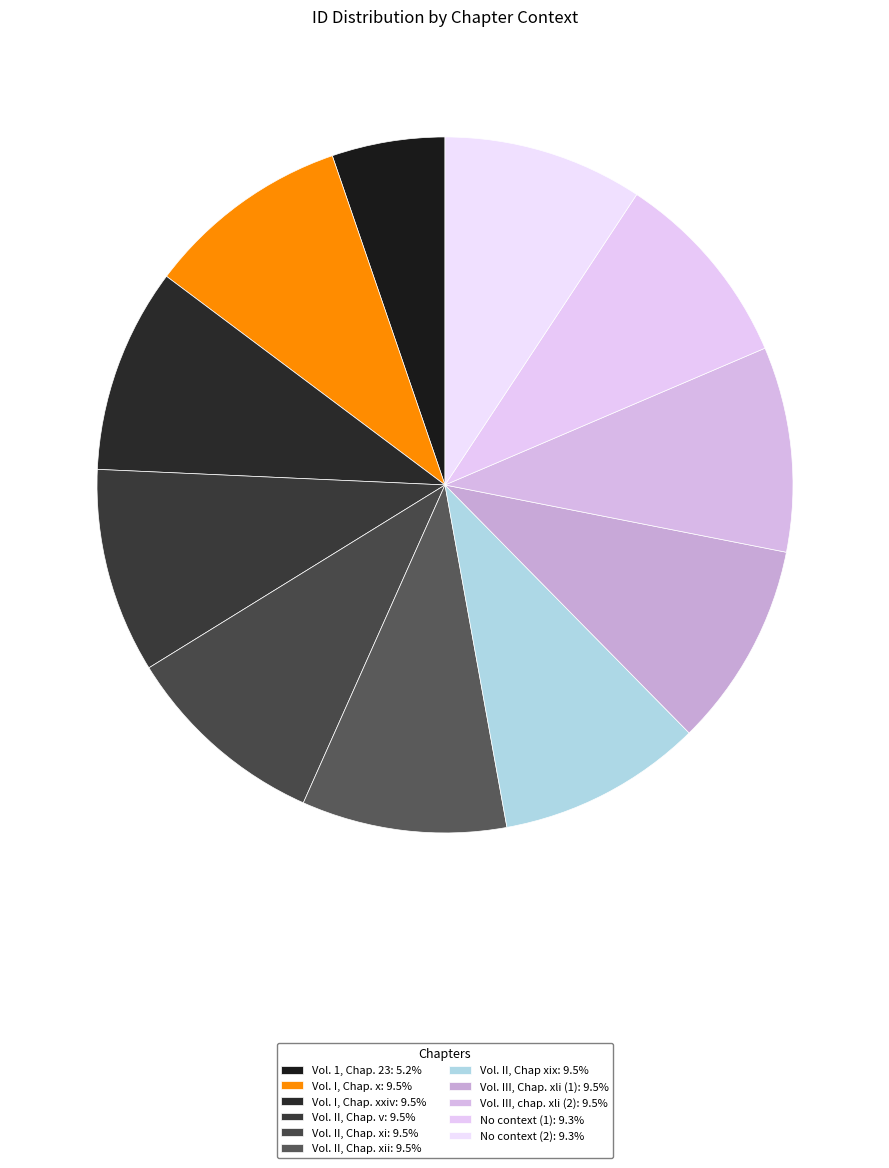

How many slices are in this pie chart?

11